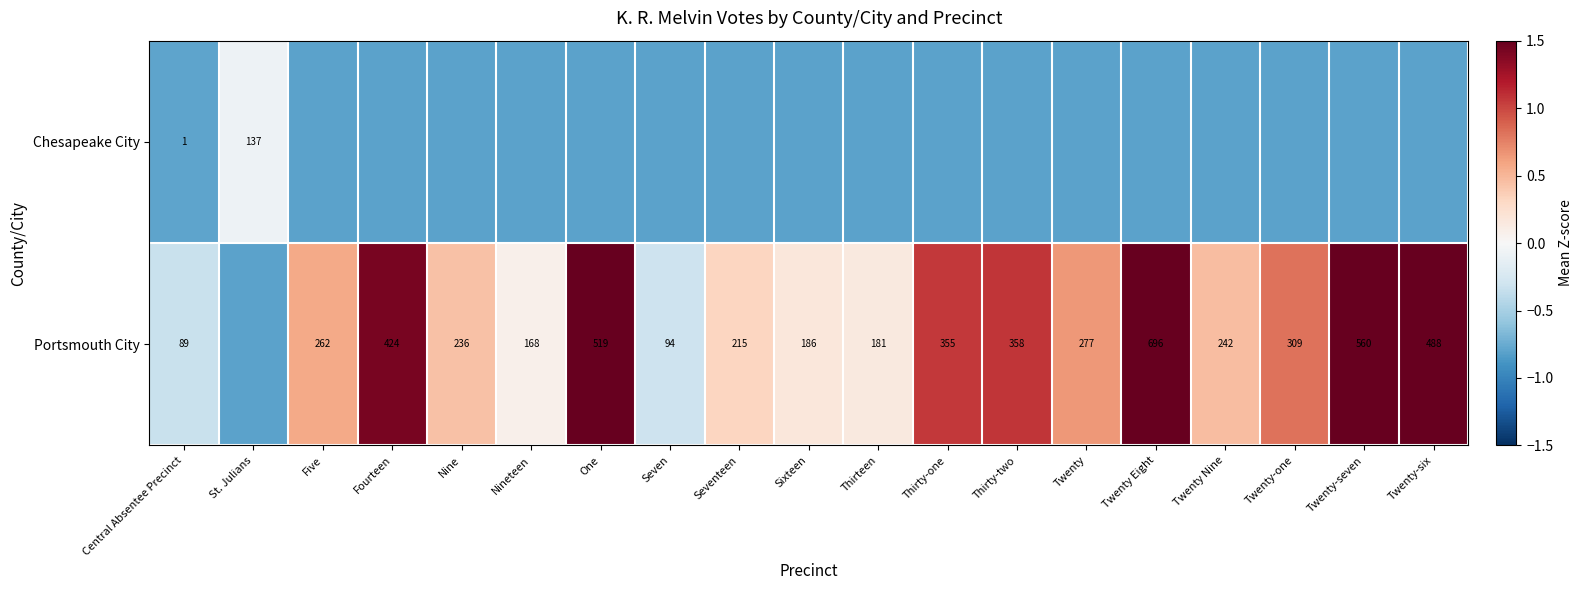

Which series changed the most between Central Absentee Precinct and Sixteen?

Portsmouth City